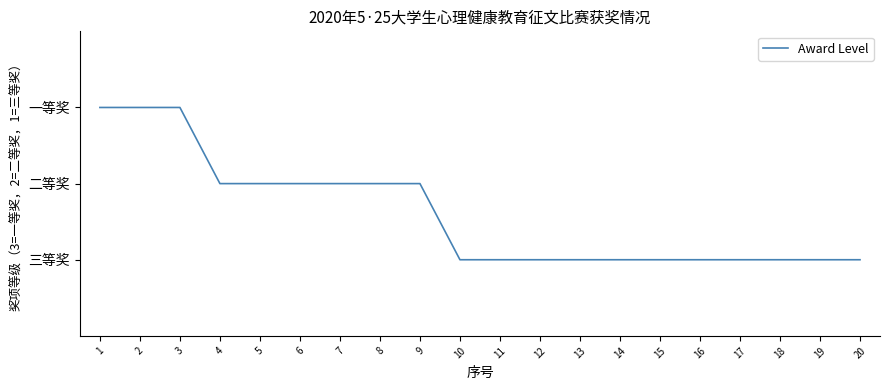

Does the chart display data point markers on the line(s)?

No